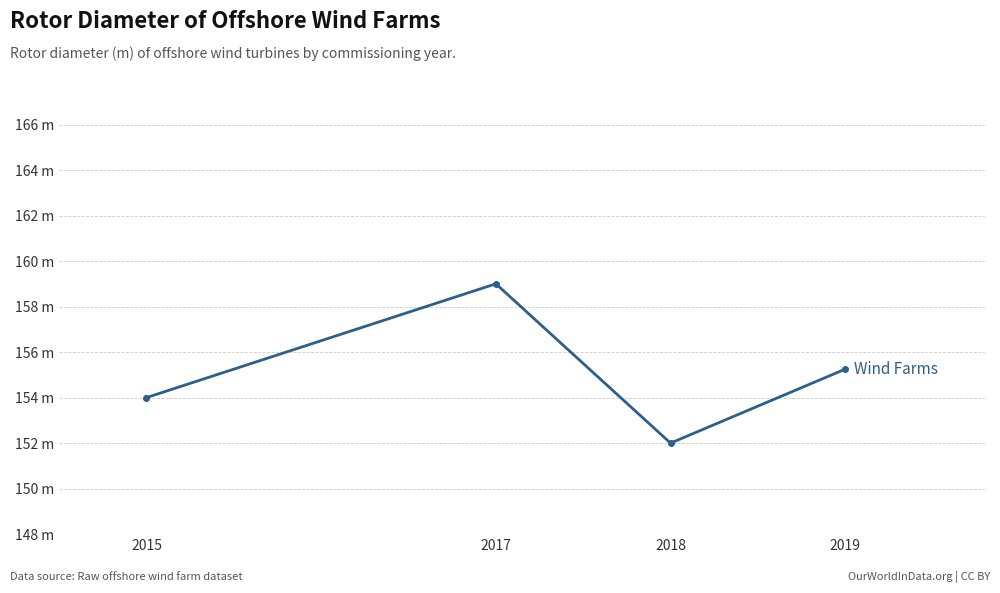

What is the ratio of the value at 2018 to the value at 2017?

1.0